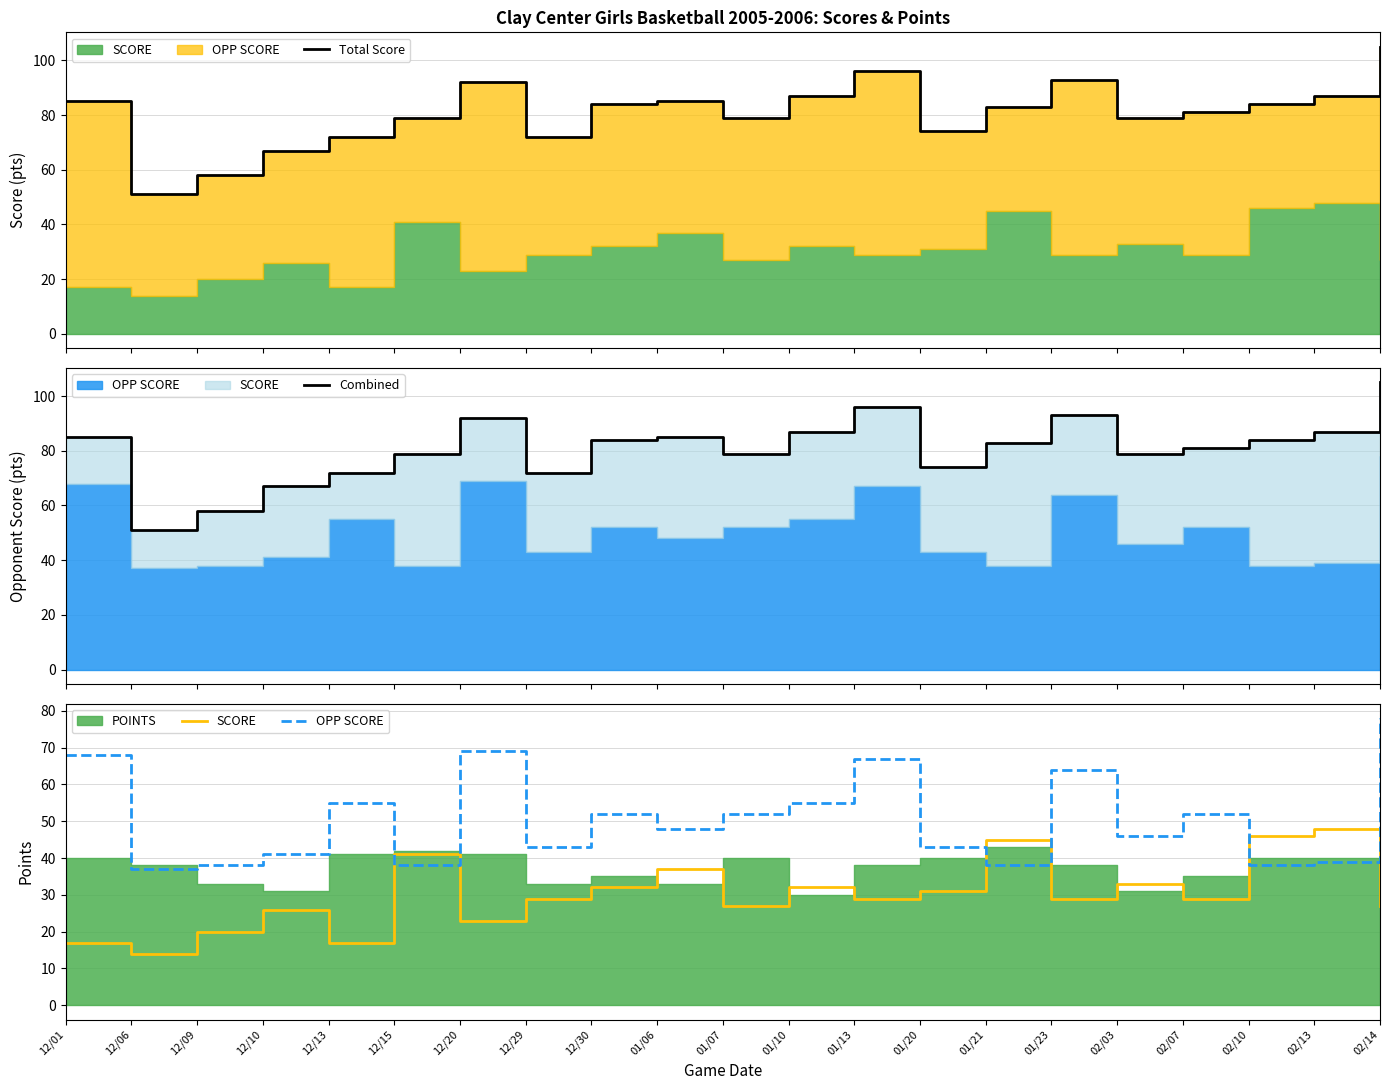

Which series has the largest range (max minus min)?

Total Score